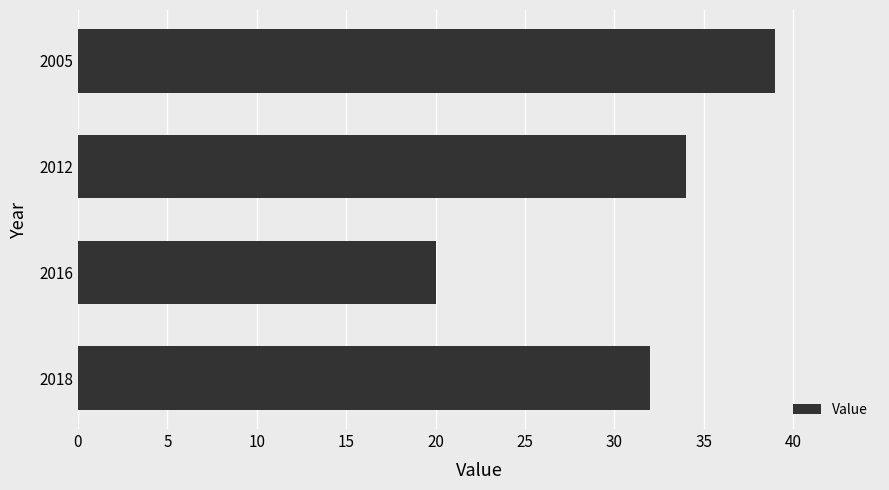

What value does the data have at 2016?

20